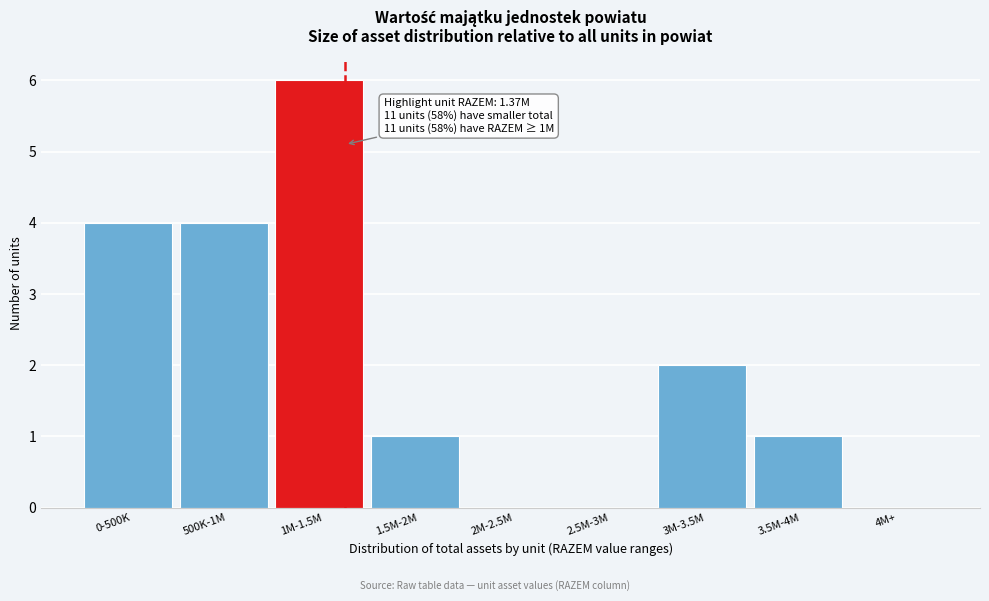

Reading left to right, extract all data points from this chart.

0-500K=4	500K-1M=4	1M-1.5M=6	1.5M-2M=1	2M-2.5M=0	2.5M-3M=0	3M-3.5M=2	3.5M-4M=1	4M+=0